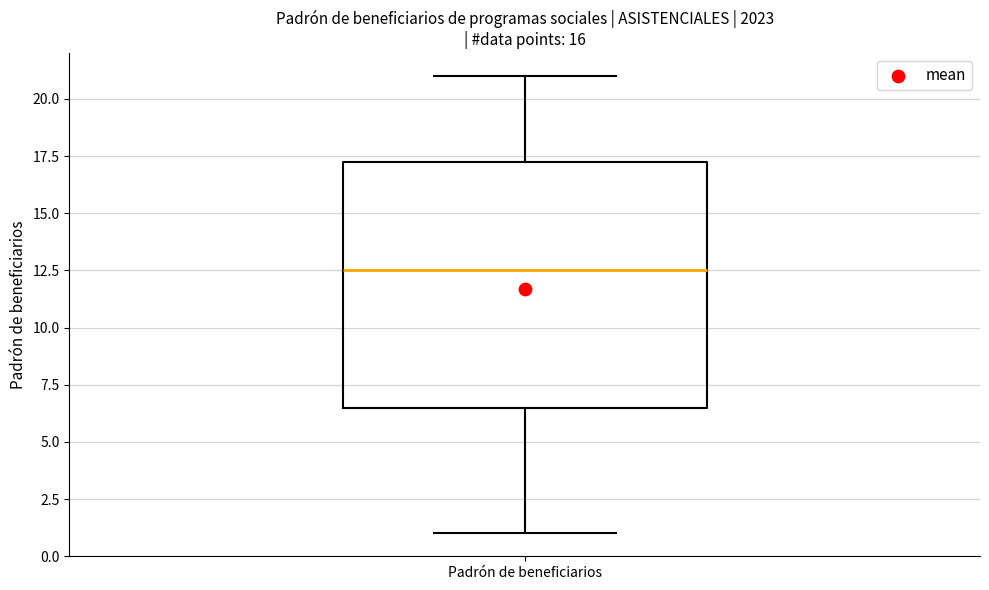

Where does the upper whisker of the box for Padrón de beneficiarios end on the y-axis? The values are not printed on the chart, so give them approximately, as read against the axis.

21.0